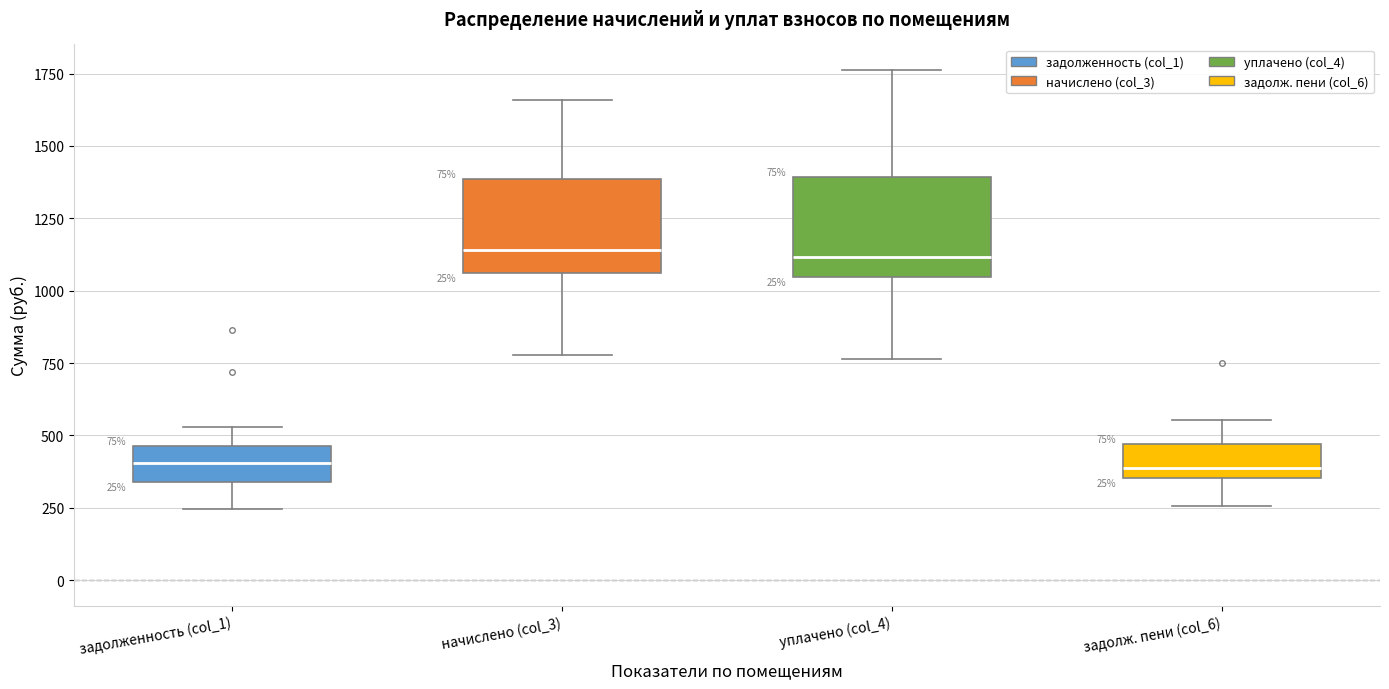

Reading left to right, transcribe this box plot: for each box, give where its median line is, the range the box spans, and where its two whiskers end, as read against the y-axis. The values are not printed on the chart, so give them approximately, as read against the axis.

задолженность (col_1): median 400, box 350 to 450, whiskers 250 to 550
начислено (col_3): median 1150, box 1050 to 1400, whiskers 800 to 1650
уплачено (col_4): median 1100, box 1050 to 1400, whiskers 750 to 1750
задолж. пени (col_6): median 400, box 350 to 450, whiskers 250 to 550